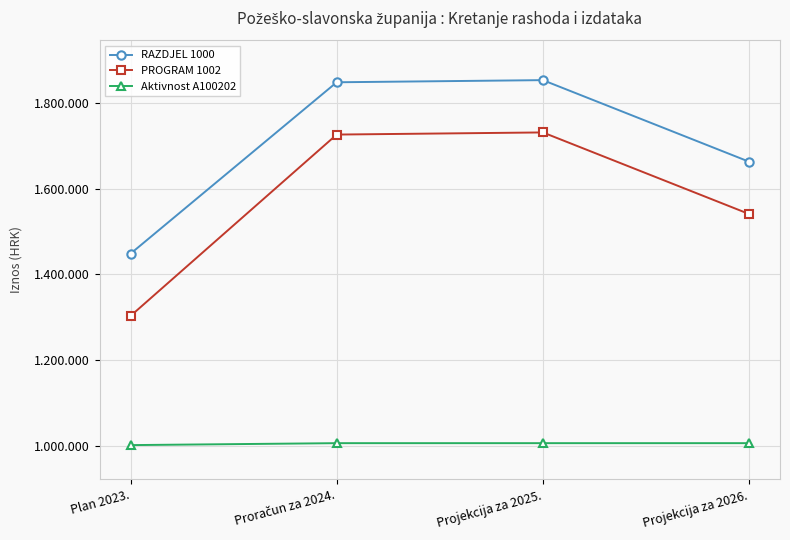

Reading left to right, what are all the values shown in this chart?

RAZDJEL 1000: 1448358	1848950	1853950	1663350
PROGRAM 1002: 1302858	1726750	1731750	1541150
Aktivnost A100202: 1001104	1005650	1005650	1005650